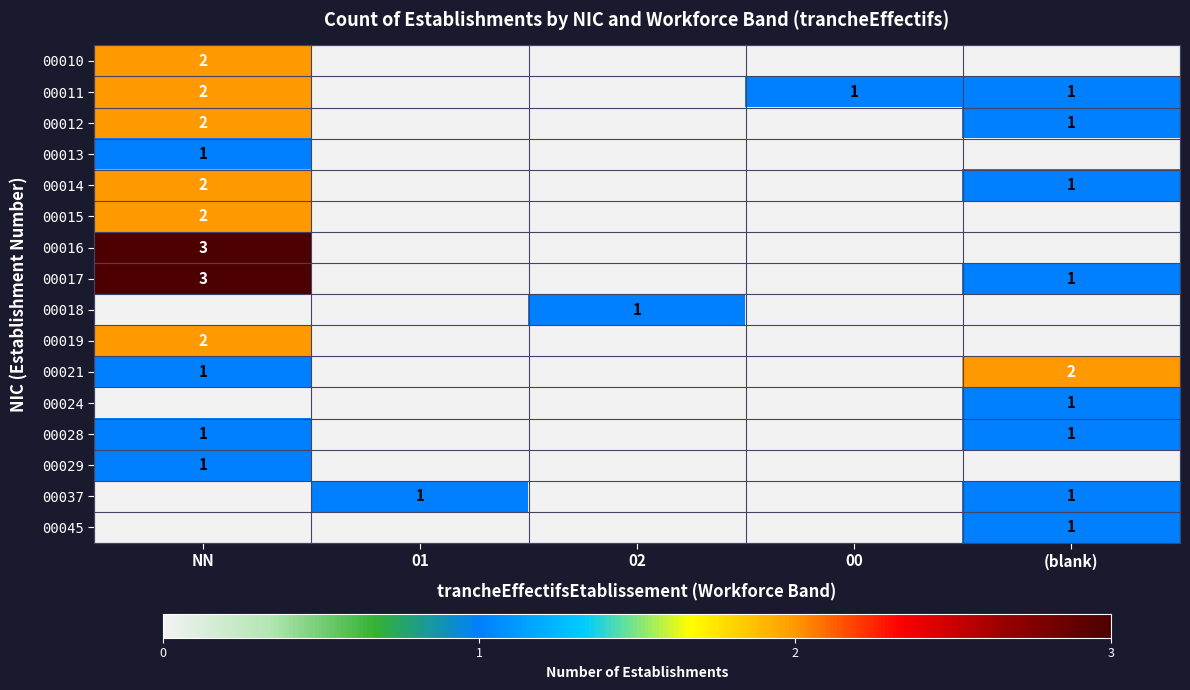

How many data points does each series have?

5